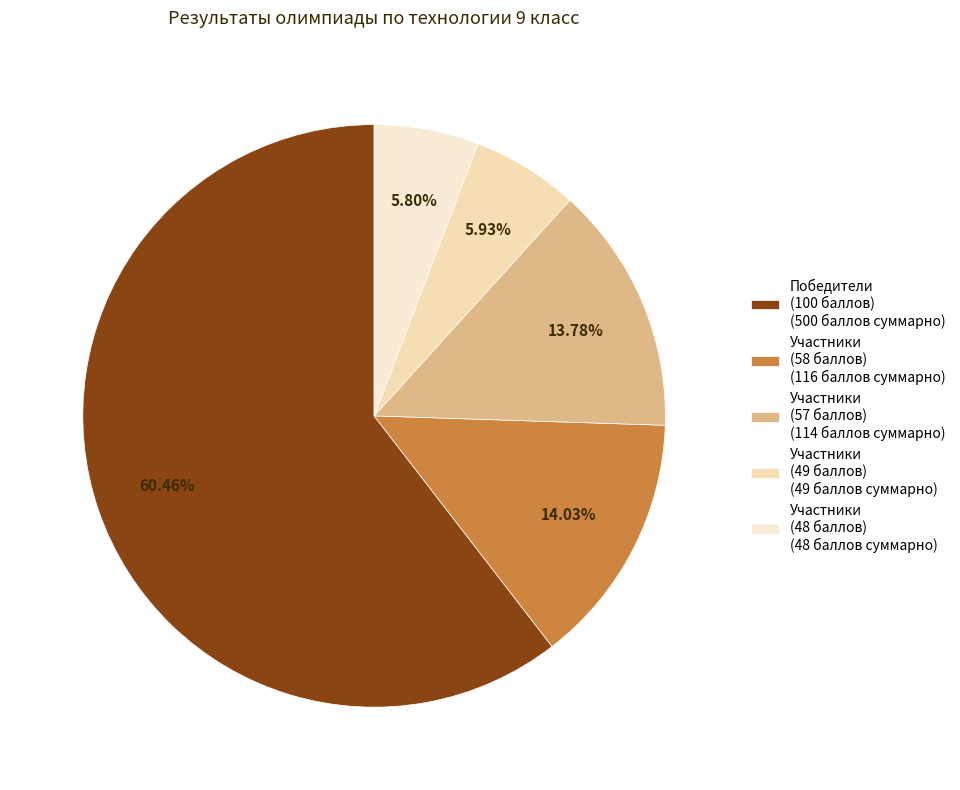

Is there a majority slice in this chart?

Yes